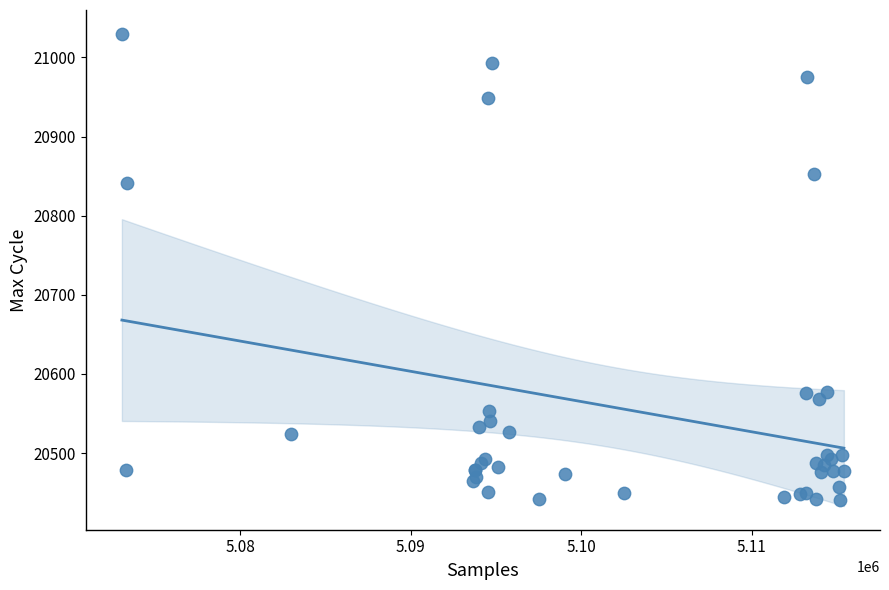

What Y value in the scatter plot is closest to 20735?

20841